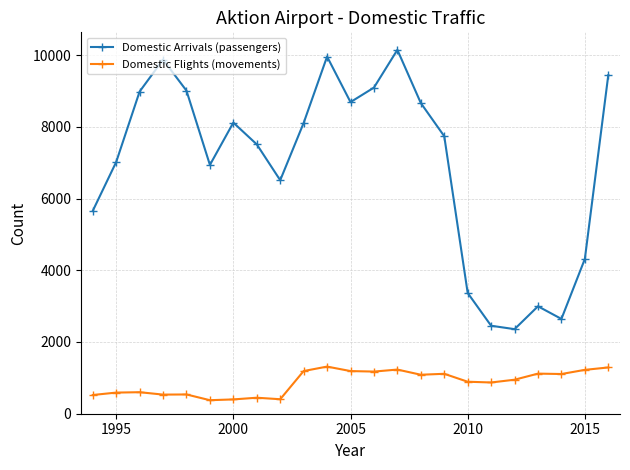

List the series in order of their peak value, highest first.

Domestic Arrivals (passengers), Domestic Flights (movements)